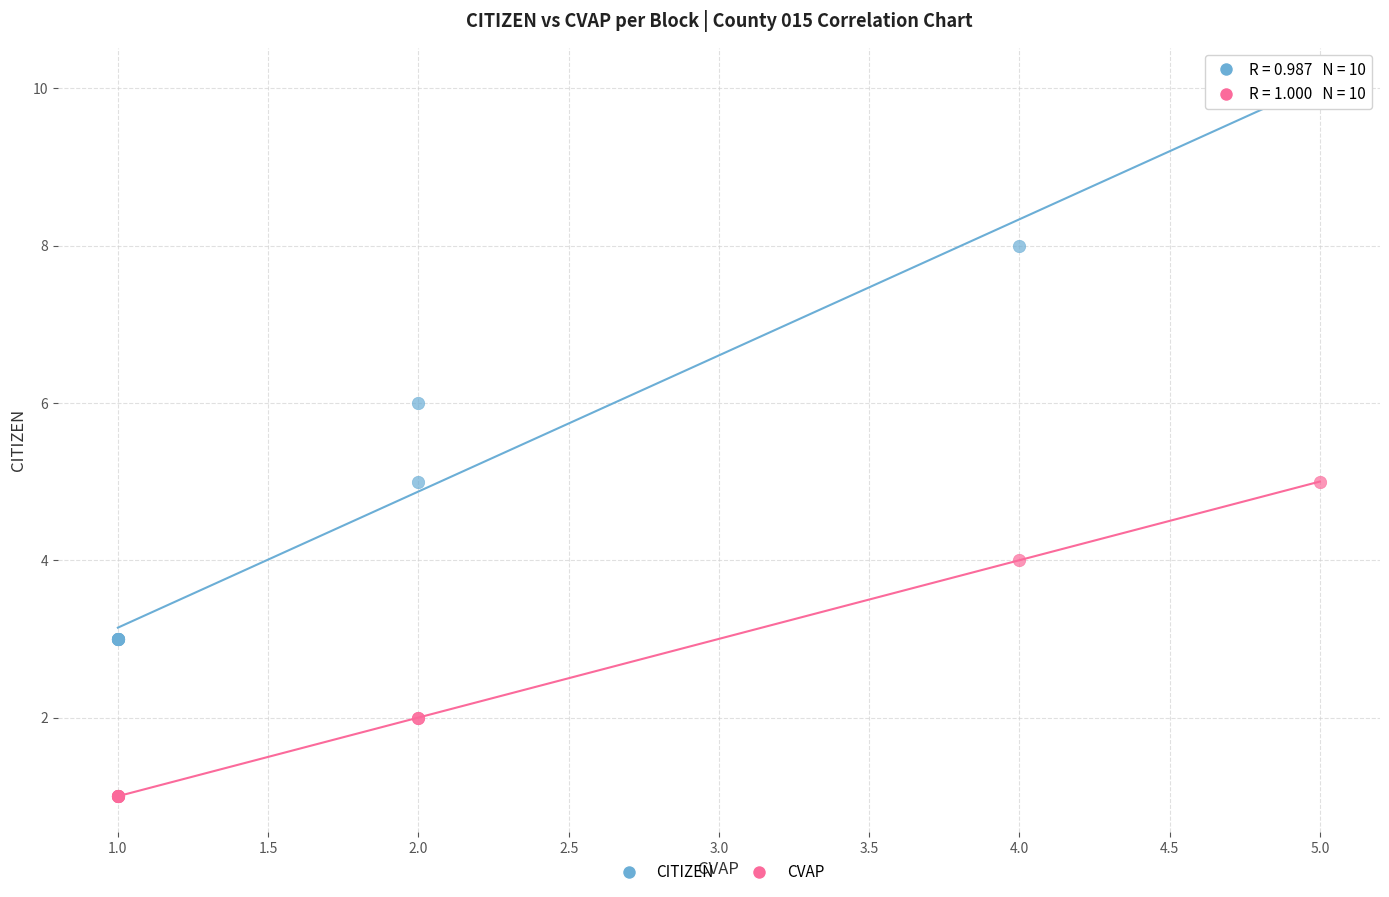

Which series contains the highest Y value?

CITIZEN